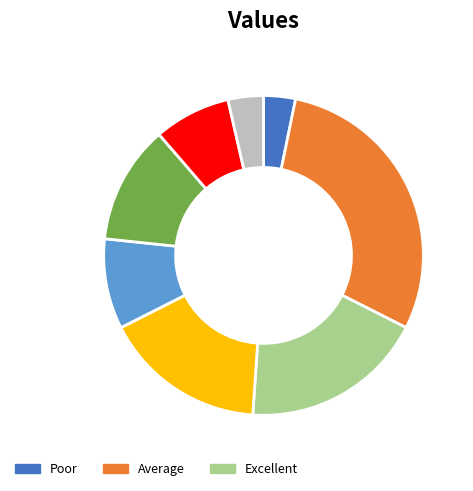

Does any single category account for the majority?

No